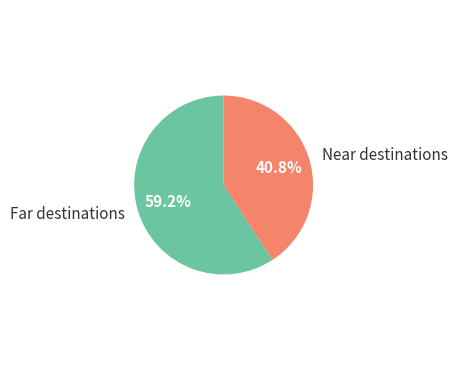

Which slice is the smallest?

Near destinations